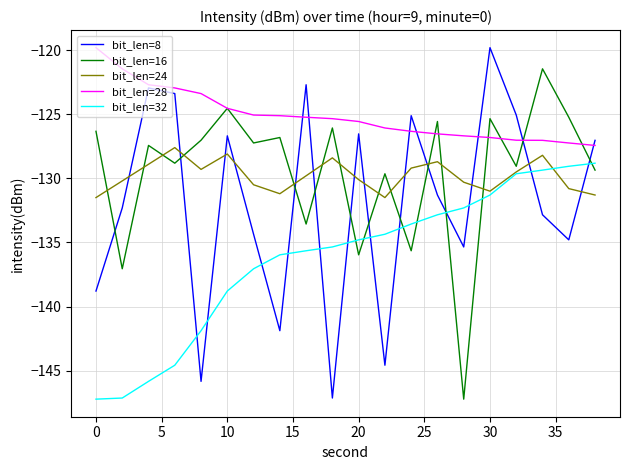

True or false: bit_len=16 and bit_len=32 cross at least once.

True